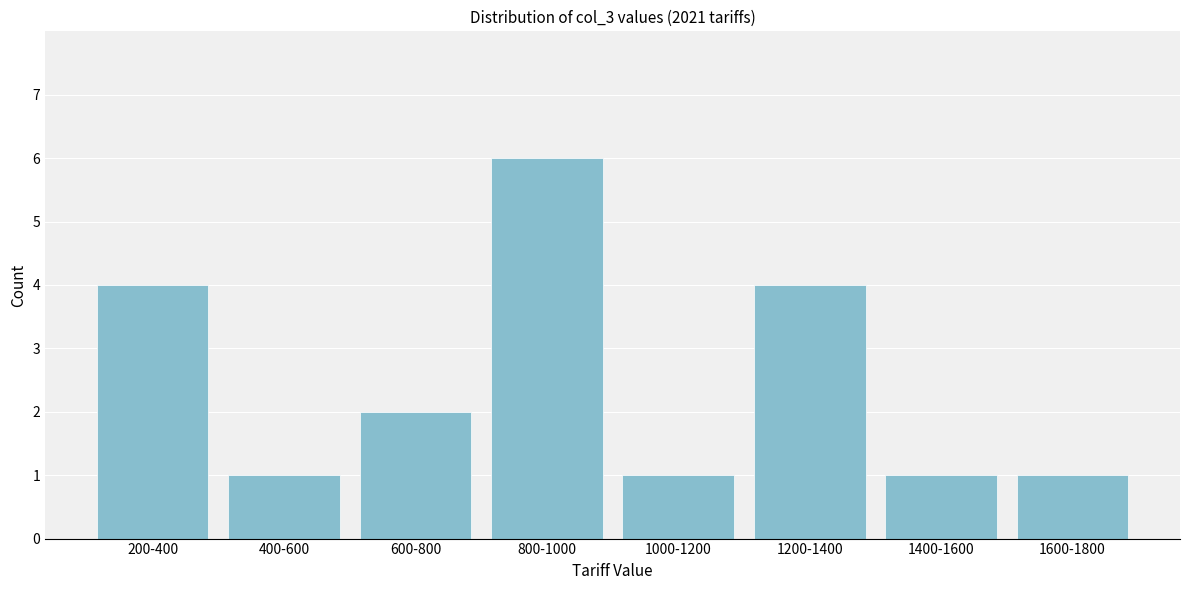

Reading left to right, transcribe all the data shown in this chart.

200-400=4	400-600=1	600-800=2	800-1000=6	1000-1200=1	1200-1400=4	1400-1600=1	1600-1800=1